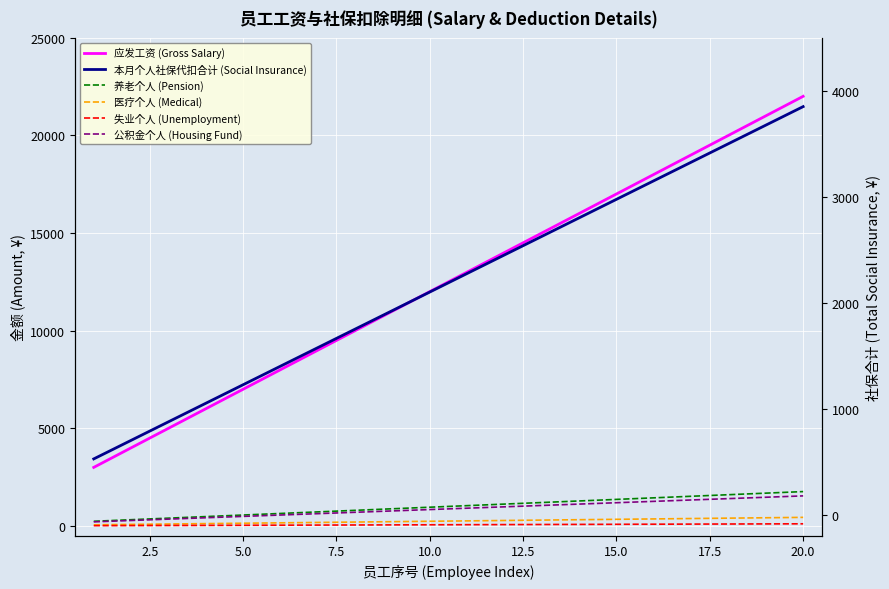

How many series are shown in this chart?

6